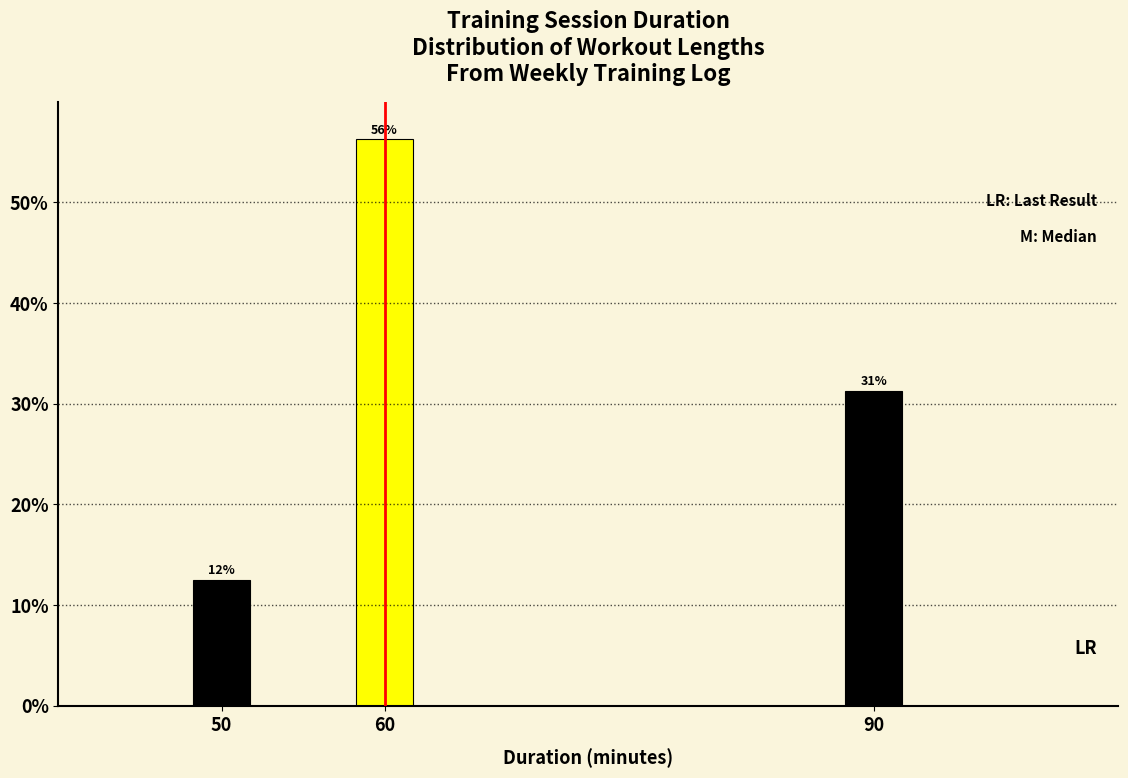

How many bars are there in total?

3